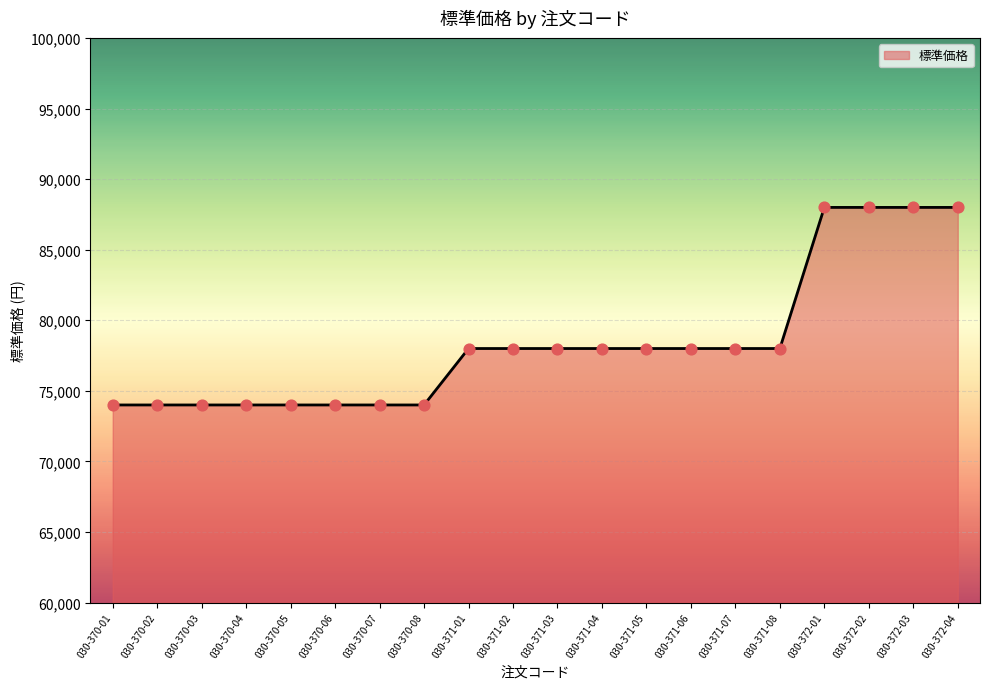

What is the ratio of the value at 030-370-03 to the value at 030-370-05?

1.0